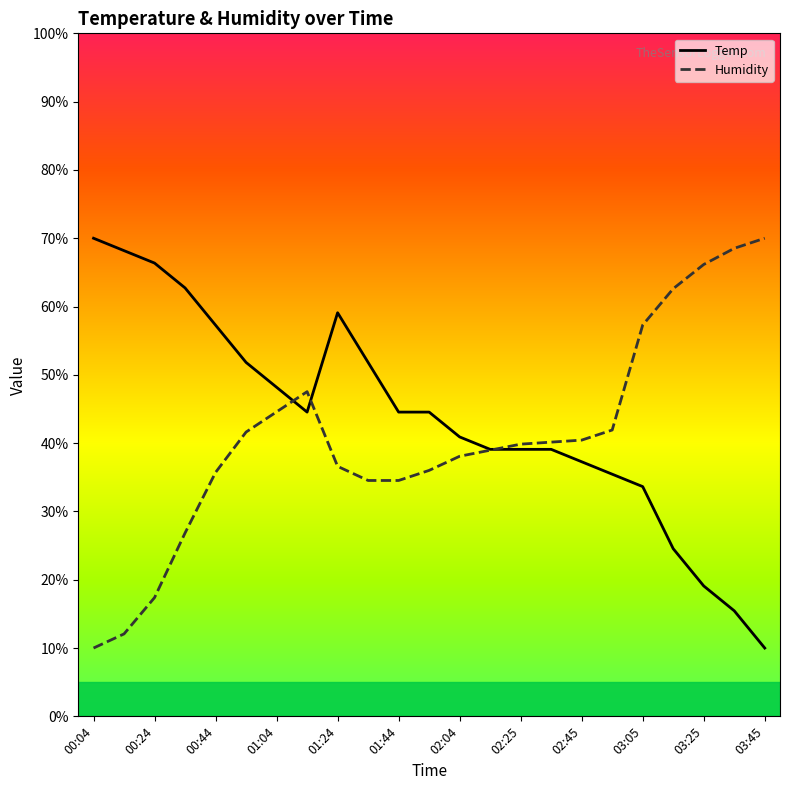

How many lines are shown in the chart?

2